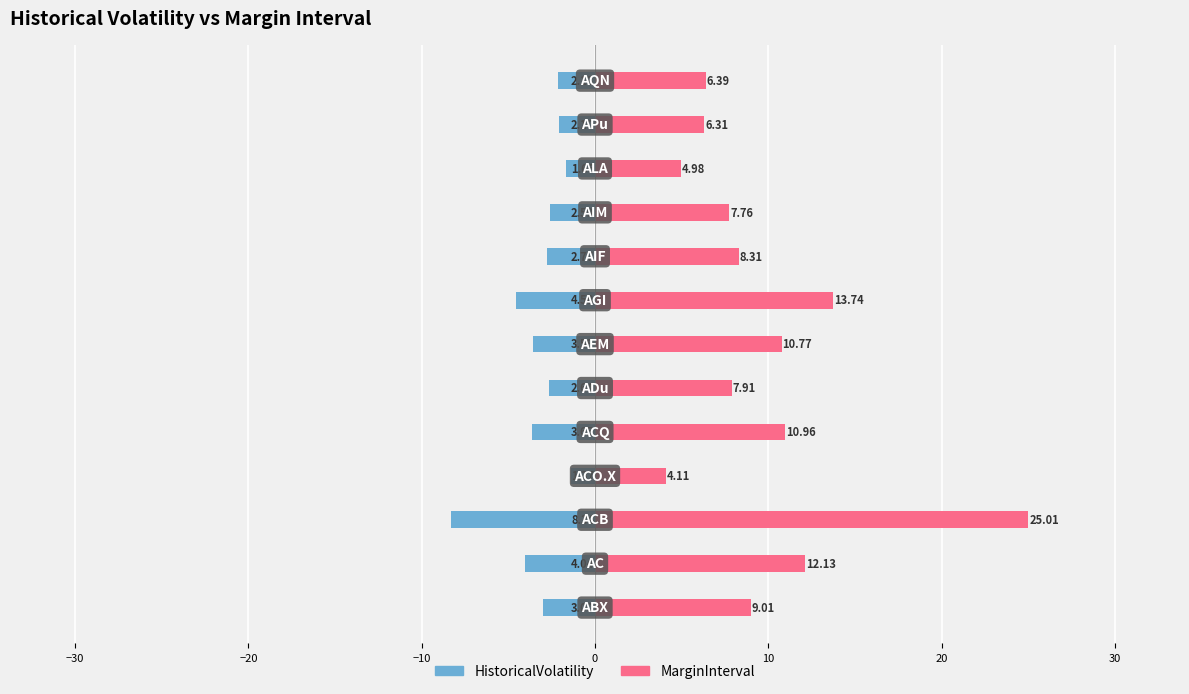

What is the total value across all series at 9?

5.2